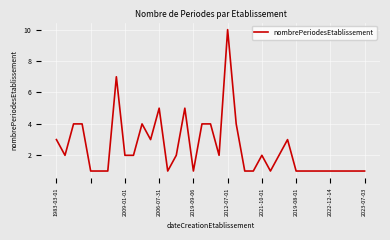

What is the greatest value displayed?

10